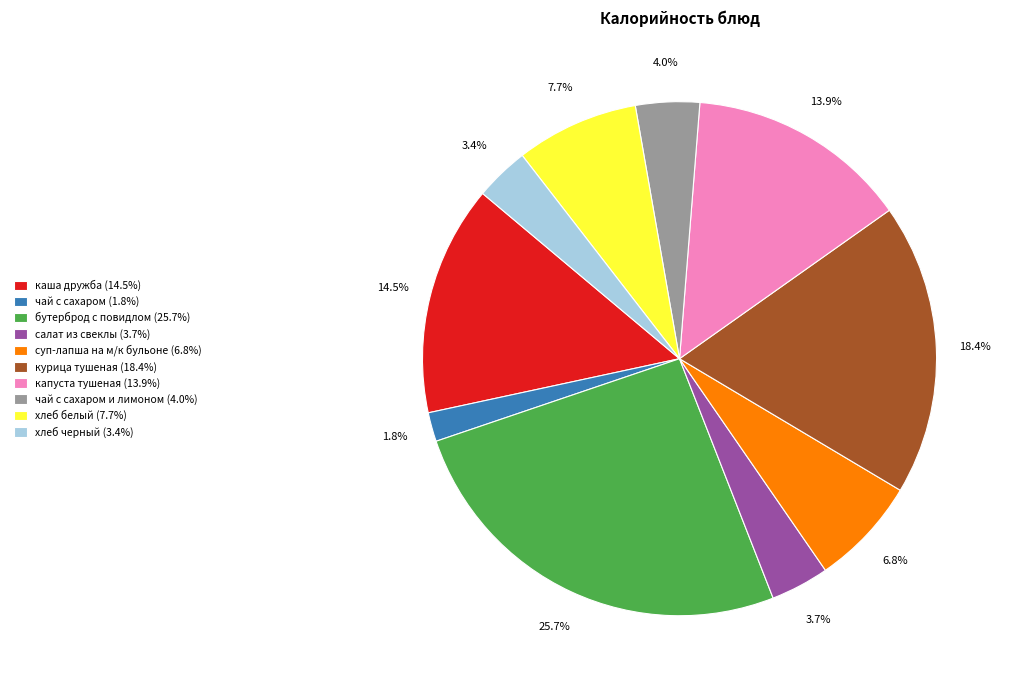

Which has a higher value, курица тушеная (18.4%) or салат из свеклы (3.7%)?

курица тушеная (18.4%)